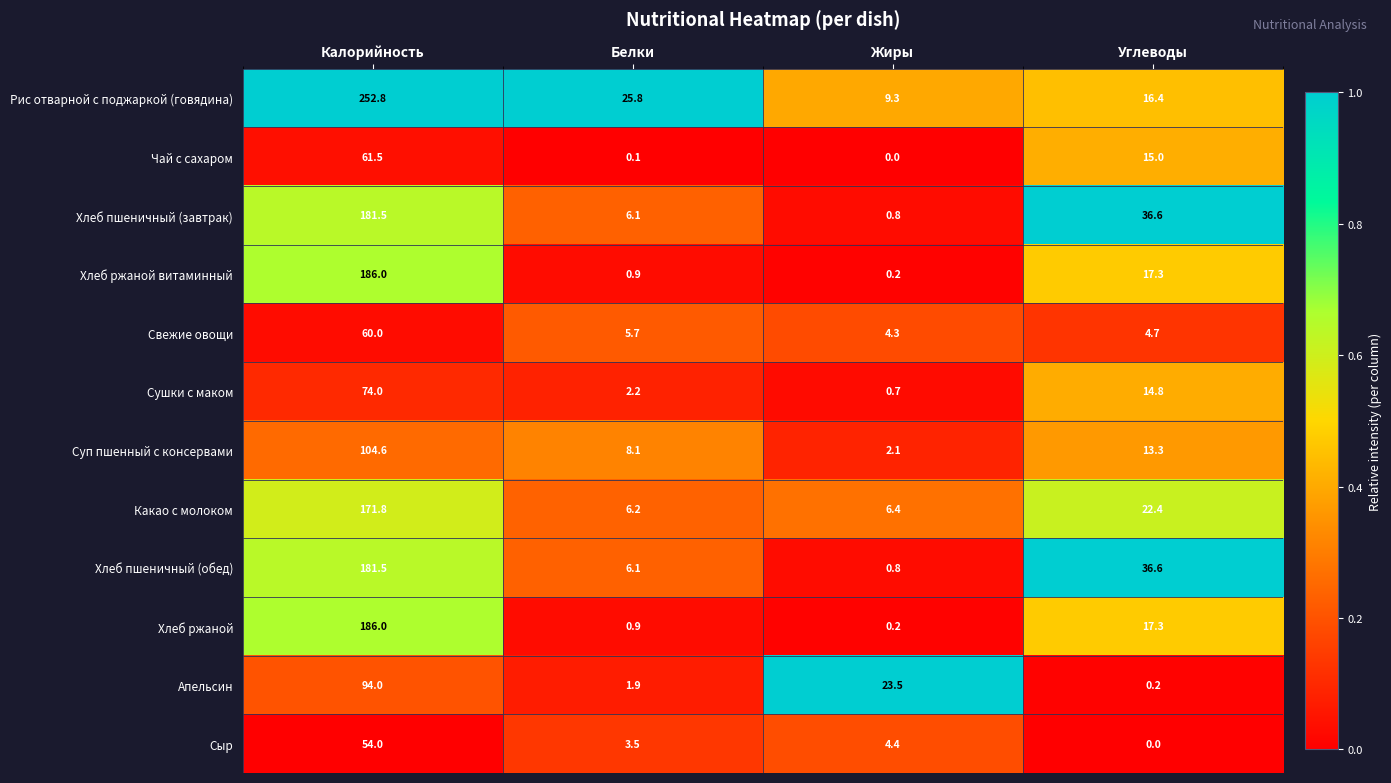

Which series has the widest spread of values?

Рис отварной с поджаркой (говядина)